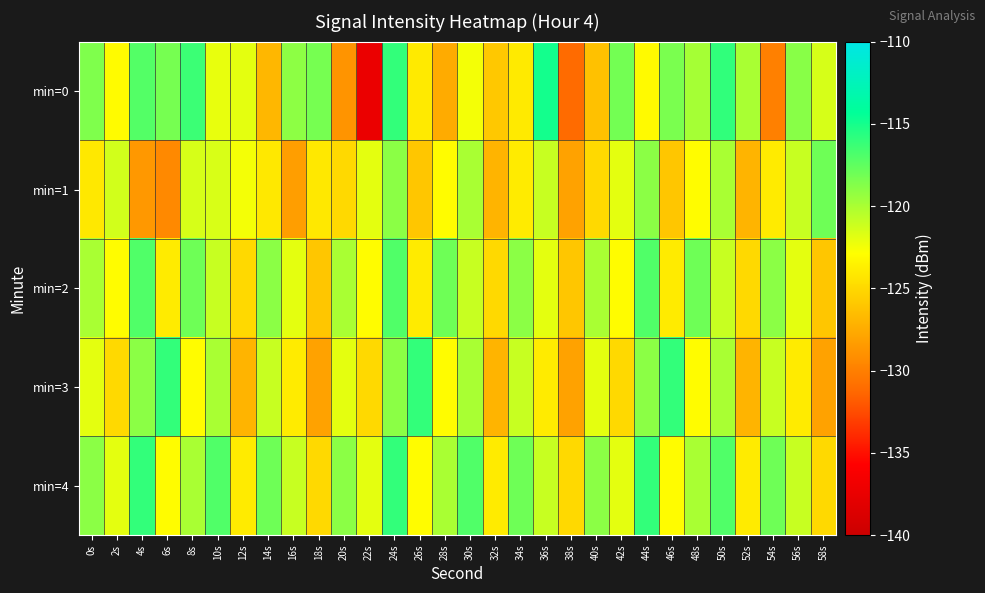

Which series has the largest total across all categories?

min=4